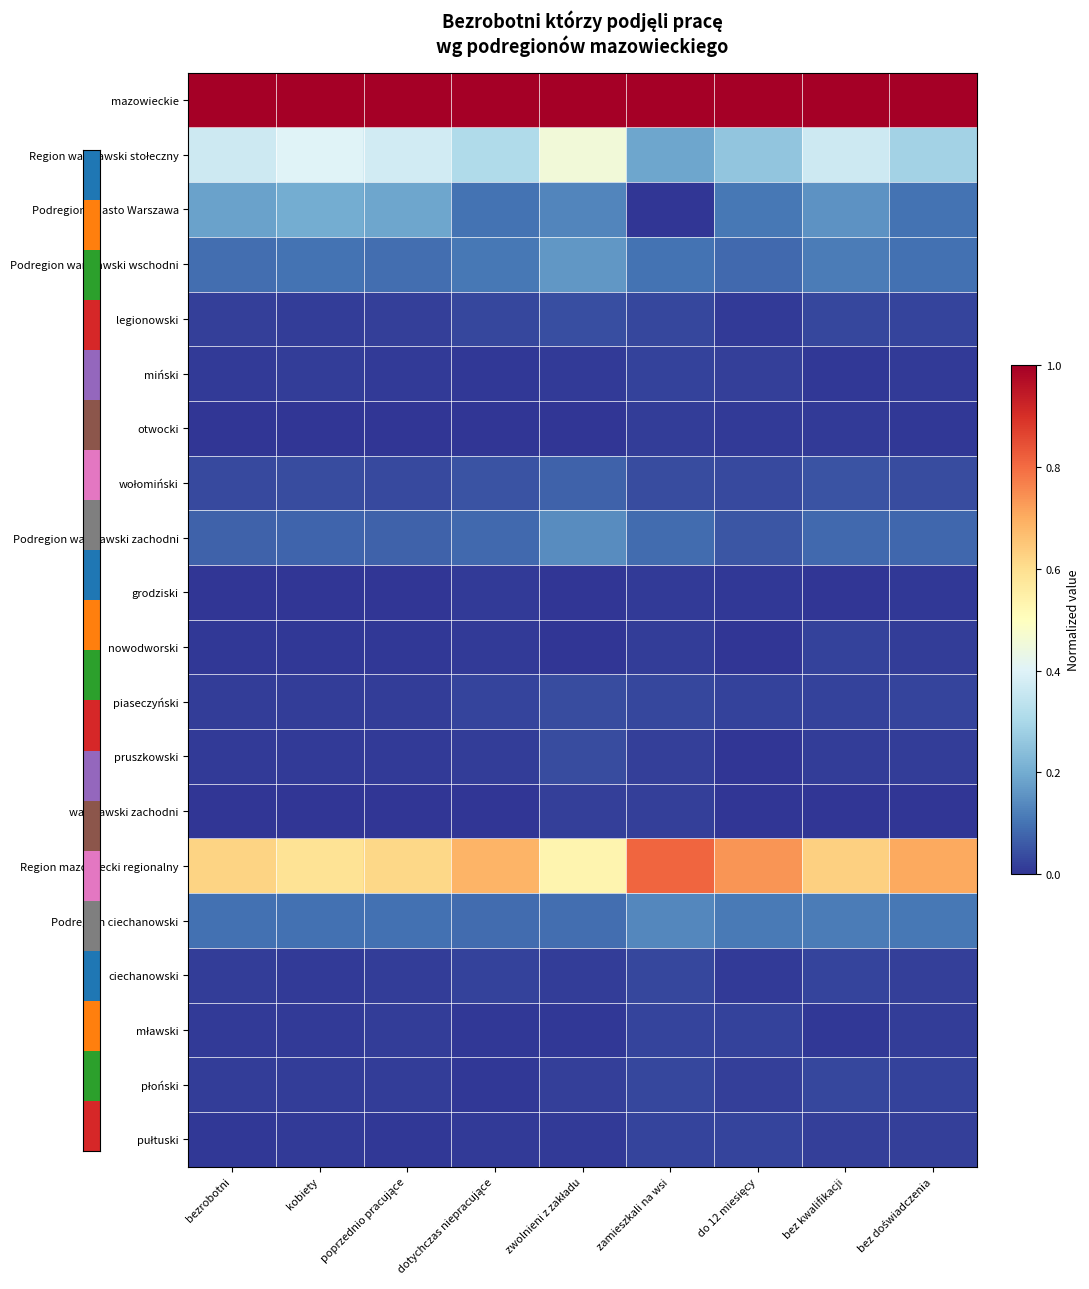

How many distinct data groups are displayed?

20